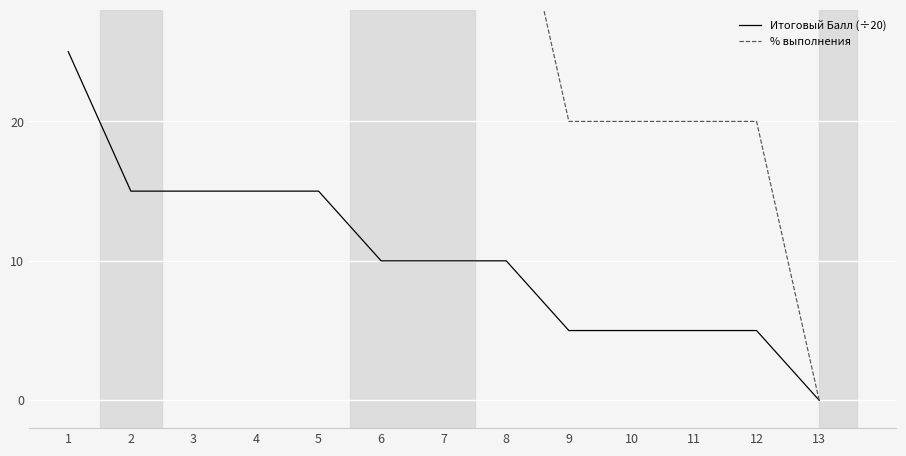

What is the value of the % выполнения point at the 2nd from the left?

60